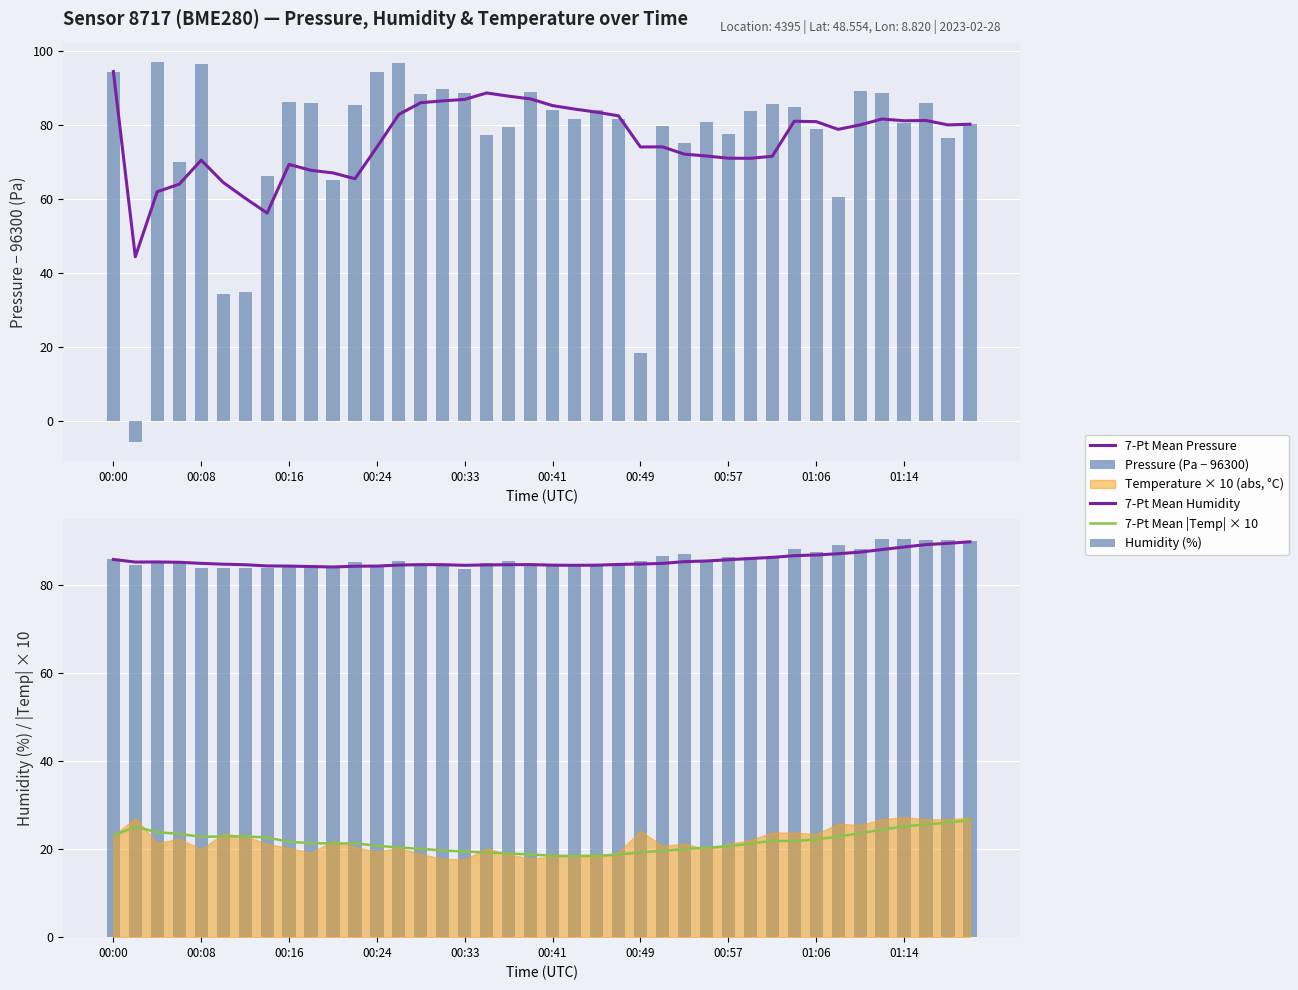

Is the value of Pressure (Pa − 96300) at 00:00 greater than the value of 7-Pt Mean Humidity at 01:14?

Yes